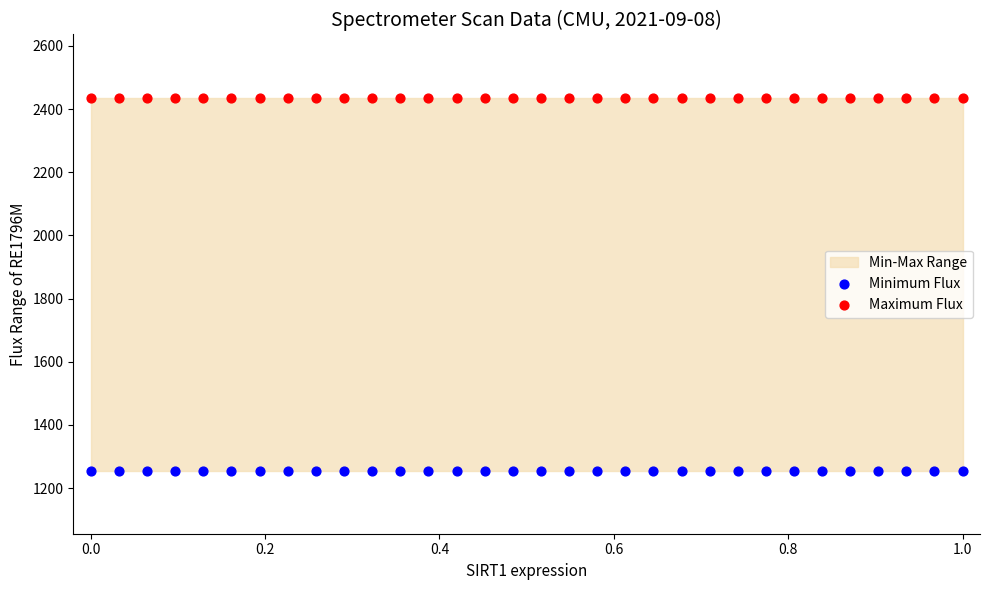

Which series contains the highest Y value?

Maximum Flux